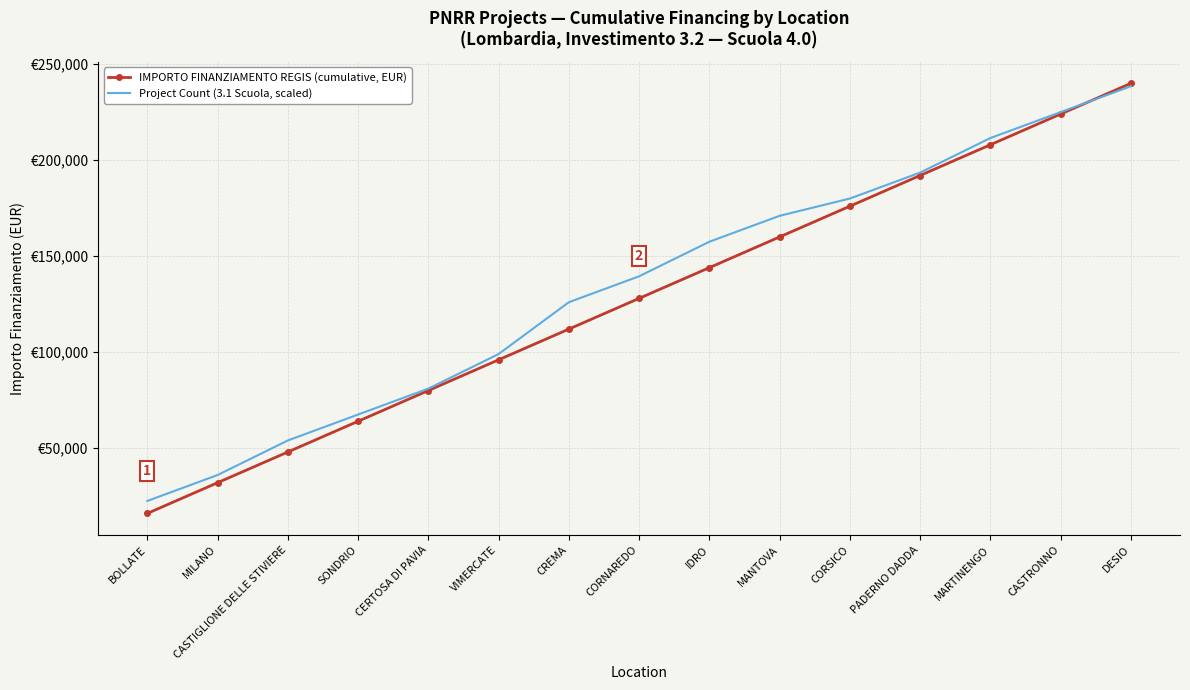

Reading right to left, list all the values displayed in this chart.

IMPORTO FINANZIAMENTO REGIS (cumulative, EUR): DESIO=240000	CASTRONNO=224000	MARTINENGO=208000	PADERNO DADDA=192000	CORSICO=176000	MANTOVA=160000	IDRO=144000	CORNAREDO=128000	CREMA=112000	VIMERCATE=96000	CERTOSA DI PAVIA=80000	SONDRIO=64000	CASTIGLIONE DELLE STIVIERE=48000	MILANO=32000	BOLLATE=16000
Project Count (3.1 Scuola, scaled): DESIO=238500	CASTRONNO=225000	MARTINENGO=211500	PADERNO DADDA=193500	CORSICO=180000	MANTOVA=171000	IDRO=157500	CORNAREDO=139500	CREMA=126000	VIMERCATE=99000	CERTOSA DI PAVIA=81000	SONDRIO=67500	CASTIGLIONE DELLE STIVIERE=54000	MILANO=36000	BOLLATE=22500